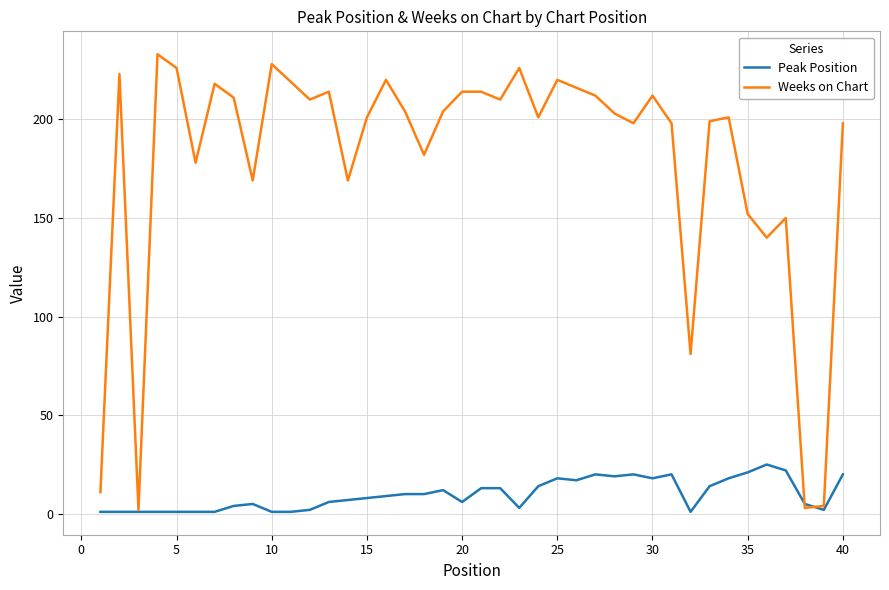

Which series has the largest range (max minus min)?

Weeks on Chart